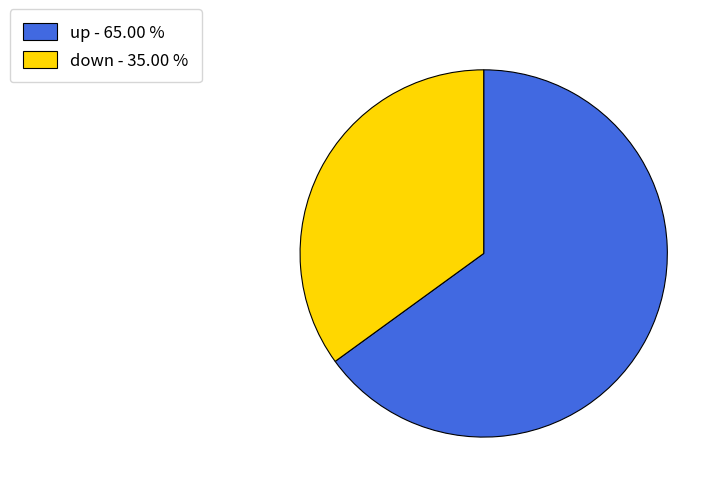

Count the number of slices in the pie.

2